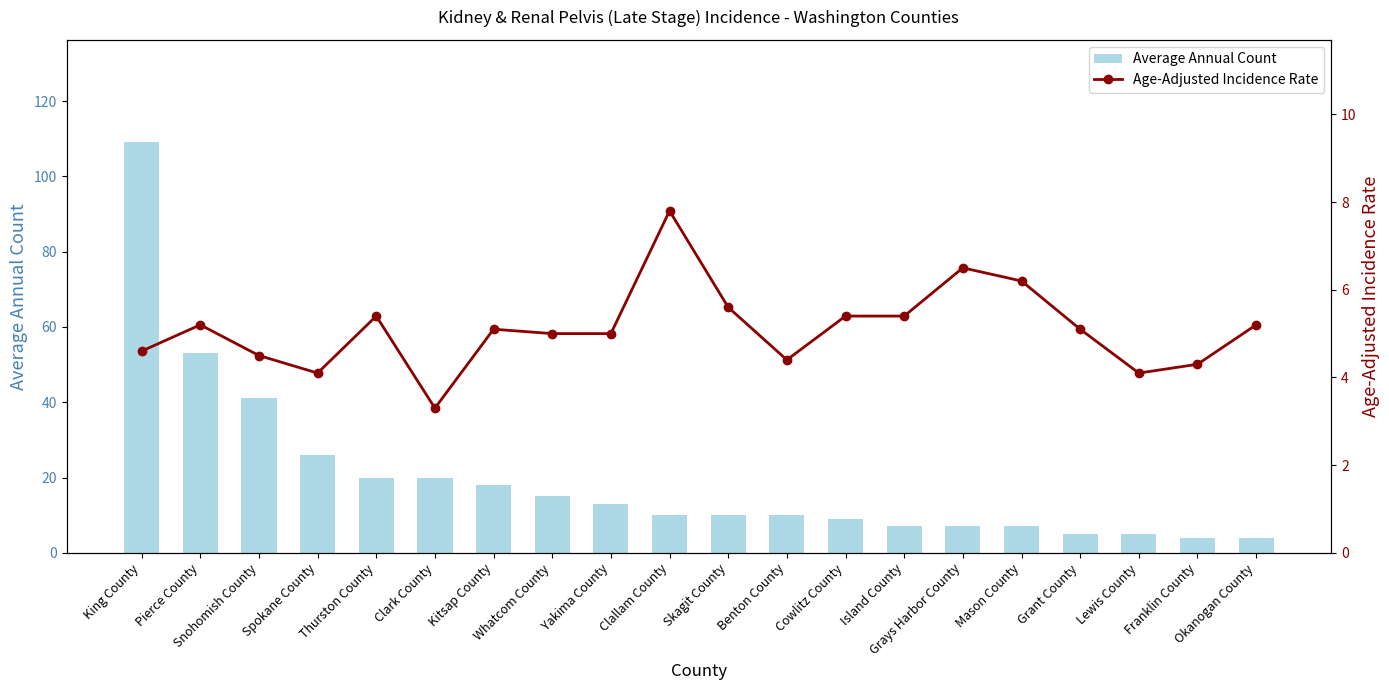

The Age-Adjusted Incidence Rate series shows 4.1 at Spokane County. True or false?

True